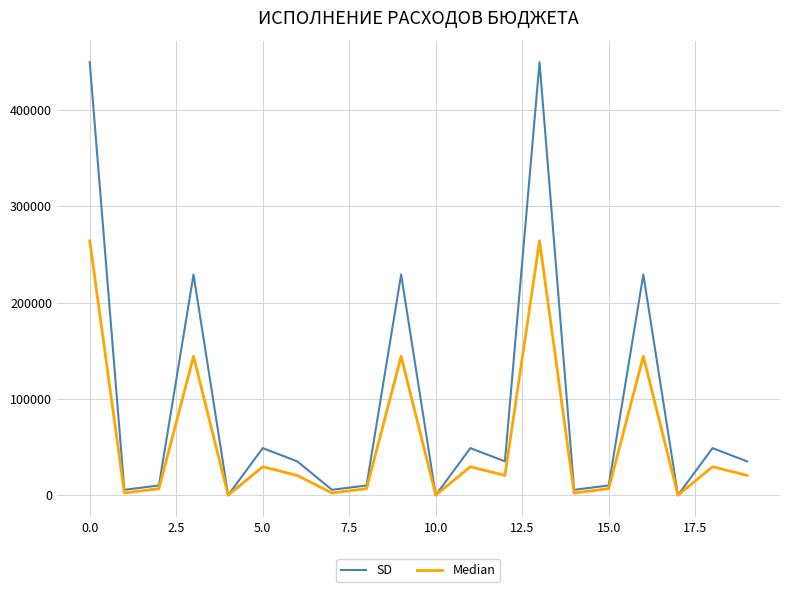

How many lines are shown in the chart?

2